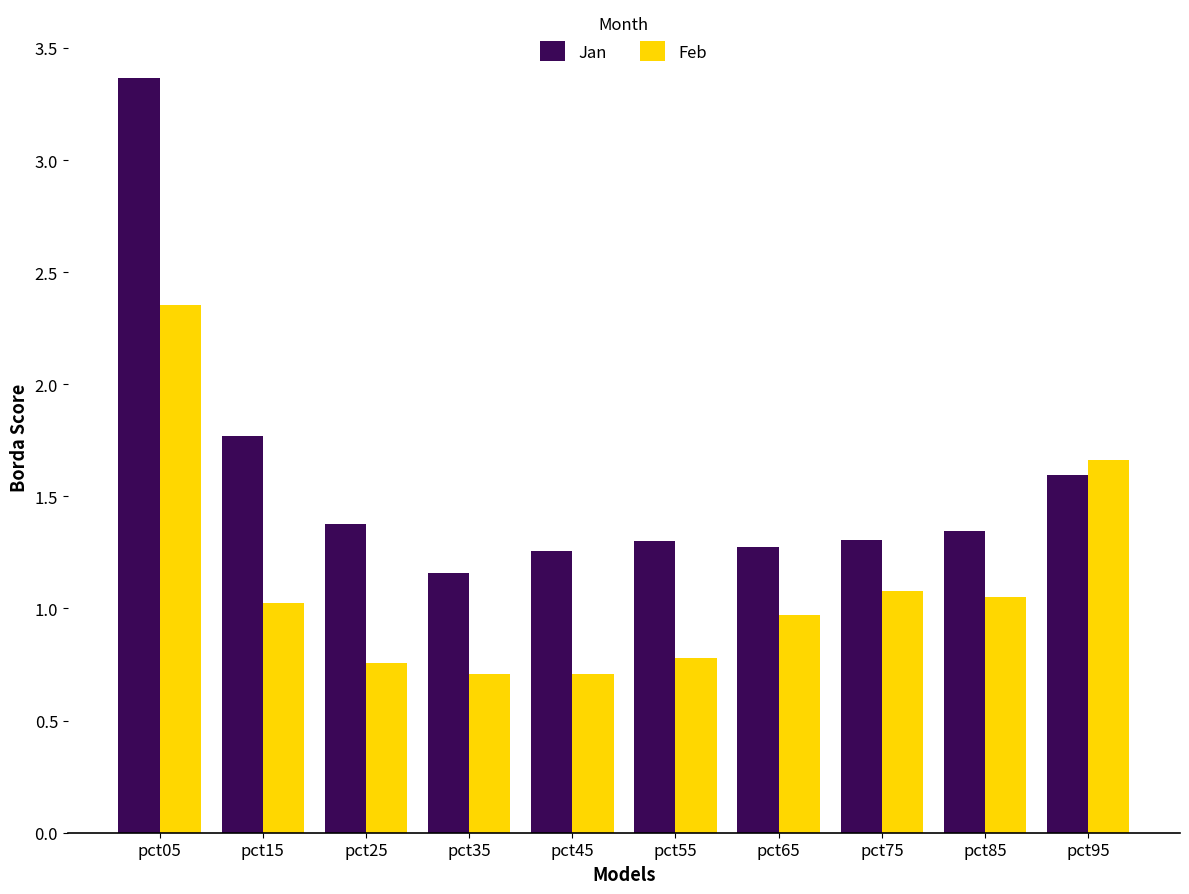

Which series has the widest spread of values?

Jan